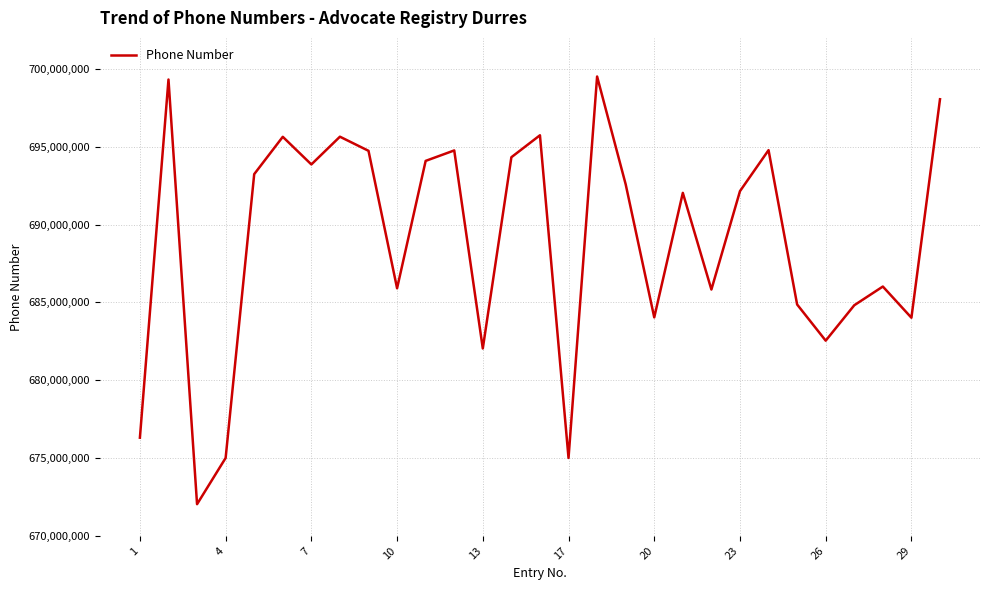

What is the difference between the maximum and minimum values?

27486008